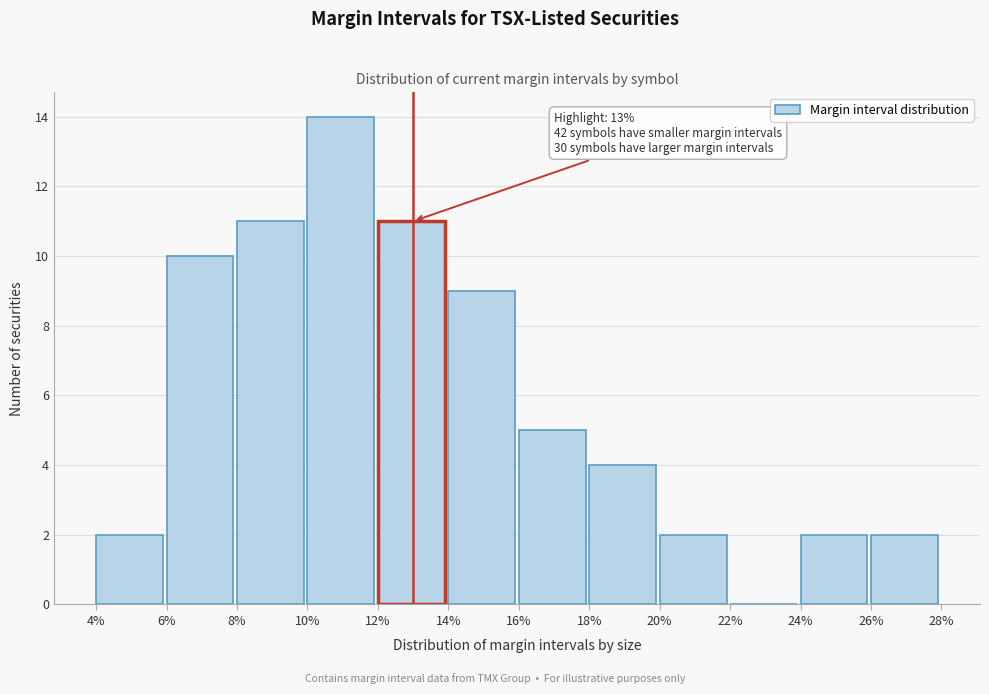

Reading right to left, list all the values displayed in this chart.

26%=2	24%=2	22%=0	20%=2	18%=4	16%=5	14%=9	12%=11	10%=14	8%=11	6%=10	4%=2